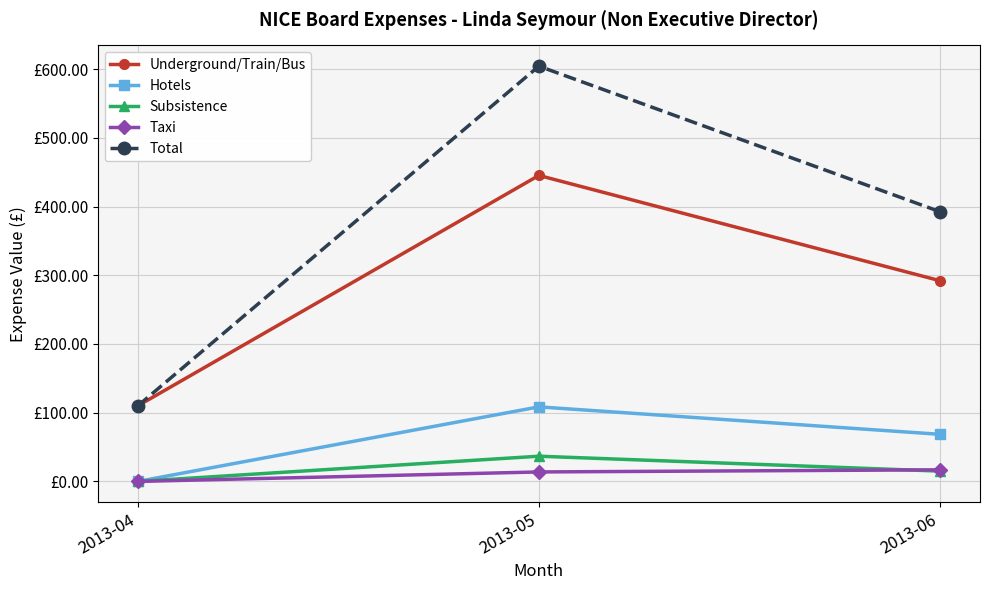

Is this an area chart (filled region under the line)?

No